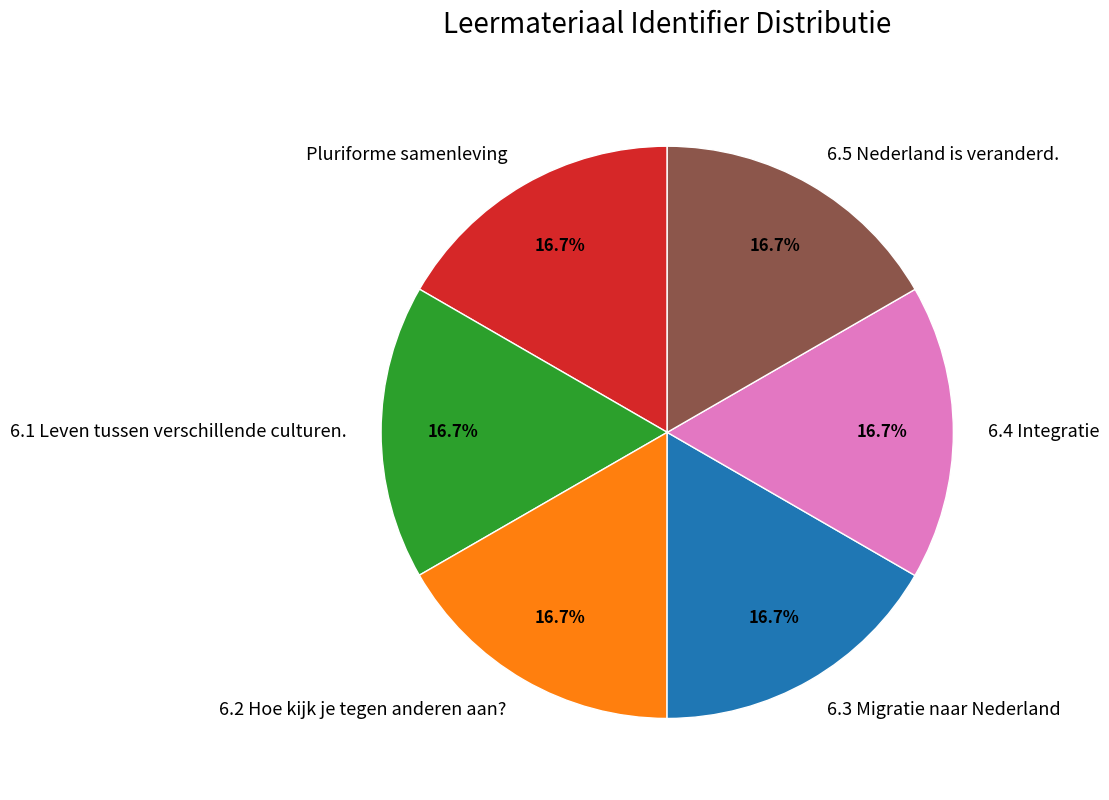

What percentage is NOT represented by 6.4 Integratie?

83.3%